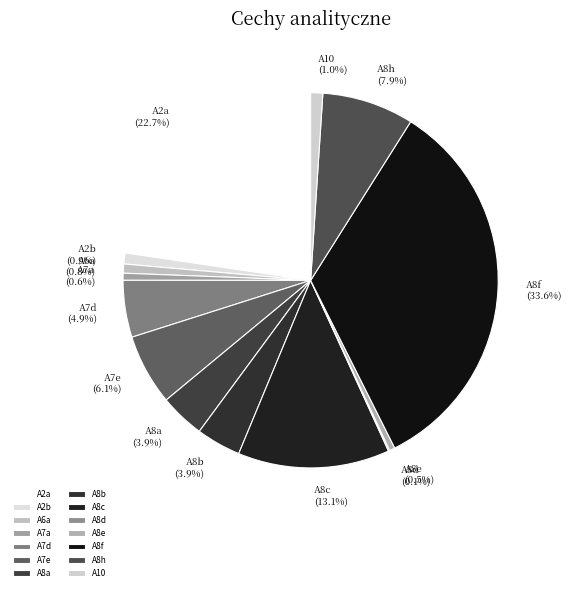

Which category has the biggest portion of the pie?

A8f